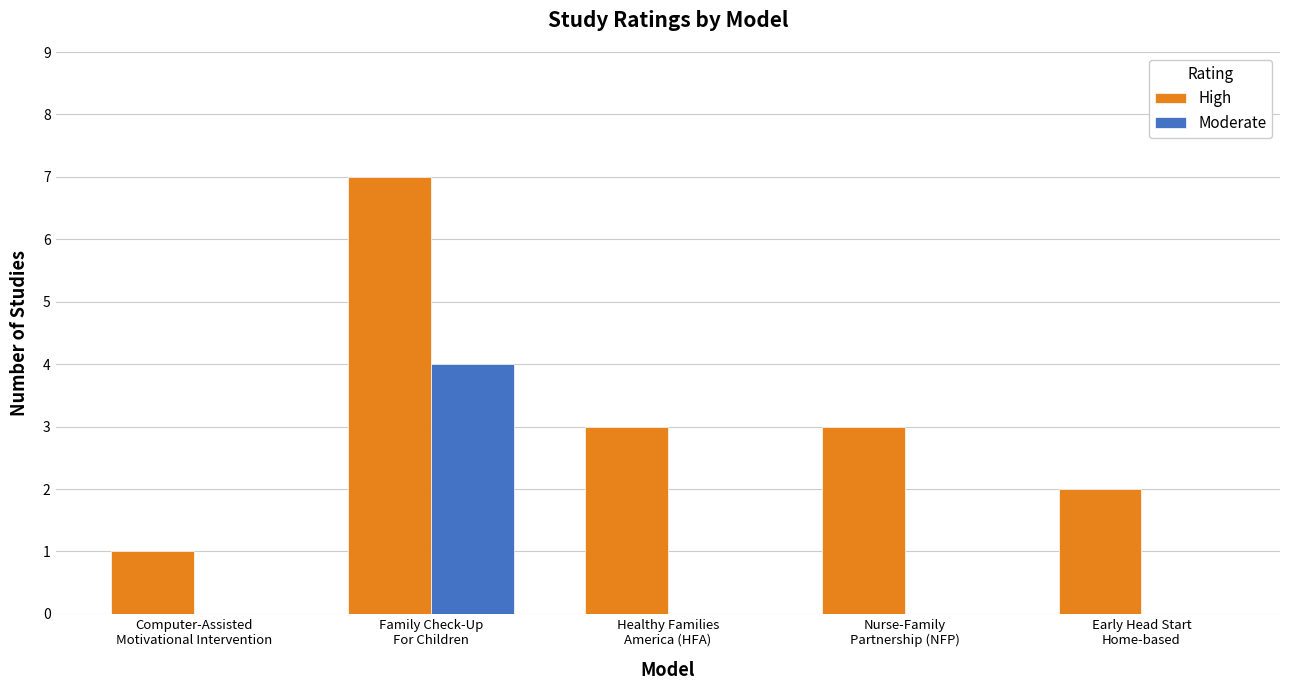

Reading left to right, extract all data points from this chart.

High: Computer-Assisted
Motivational Intervention=1	Family Check-Up
For Children=7	Healthy Families
America (HFA)=3	Nurse-Family
Partnership (NFP)=3	Early Head Start
Home-based=2
Moderate: Computer-Assisted
Motivational Intervention=0	Family Check-Up
For Children=4	Healthy Families
America (HFA)=0	Nurse-Family
Partnership (NFP)=0	Early Head Start
Home-based=0